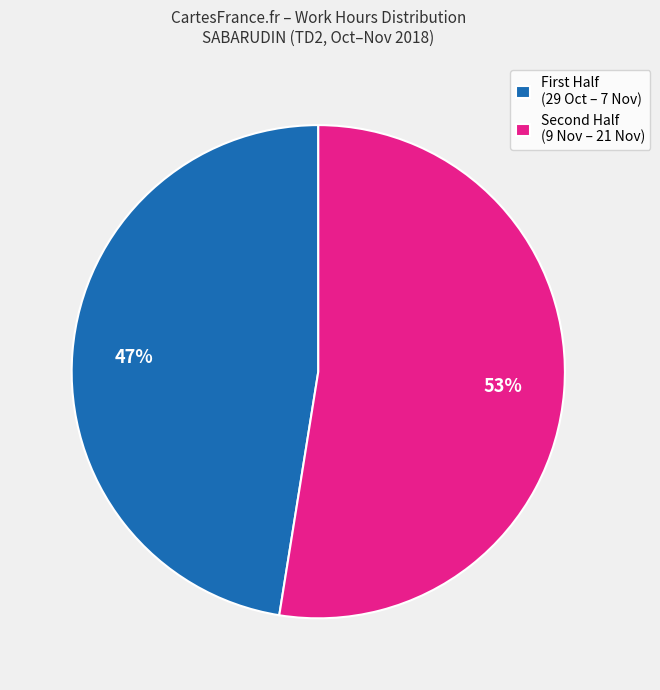

What is the largest slice in the pie chart?

Second Half (9 Nov – 21 Nov)